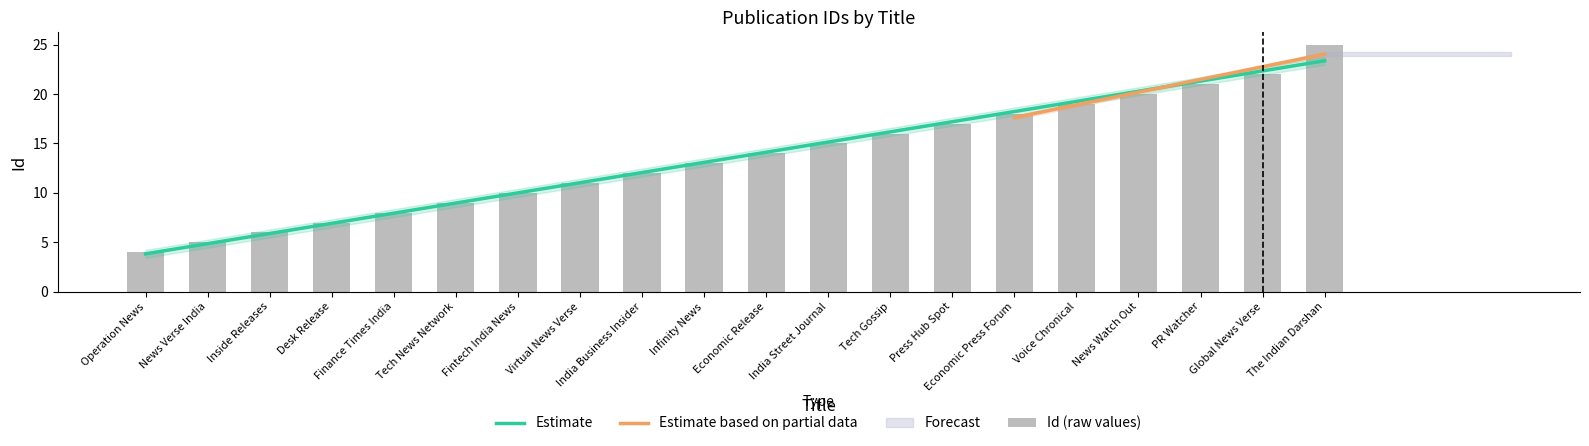

Which has a higher value, Voice Chronical or News Watch Out?

News Watch Out